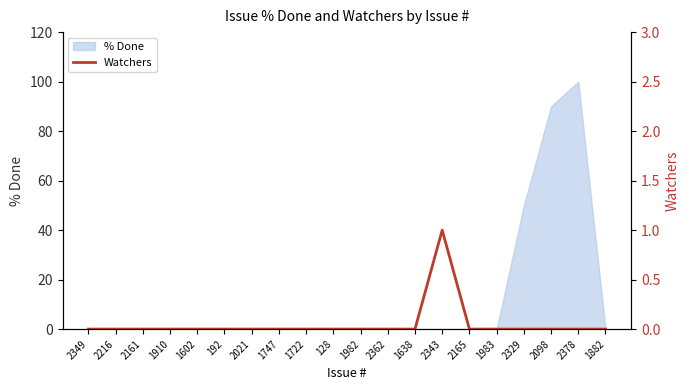

Which has a higher value, 1982 or 1638?

1982